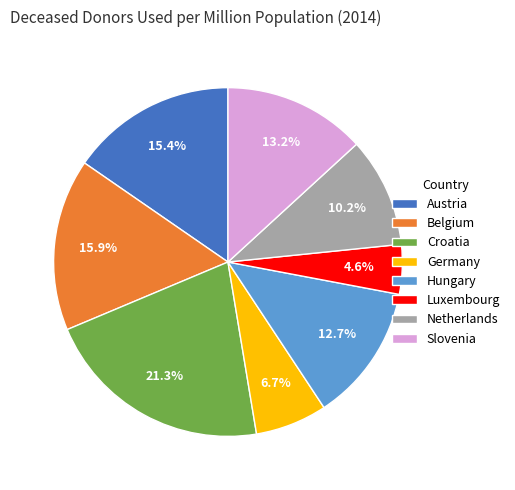

Which category has the biggest portion of the pie?

Croatia